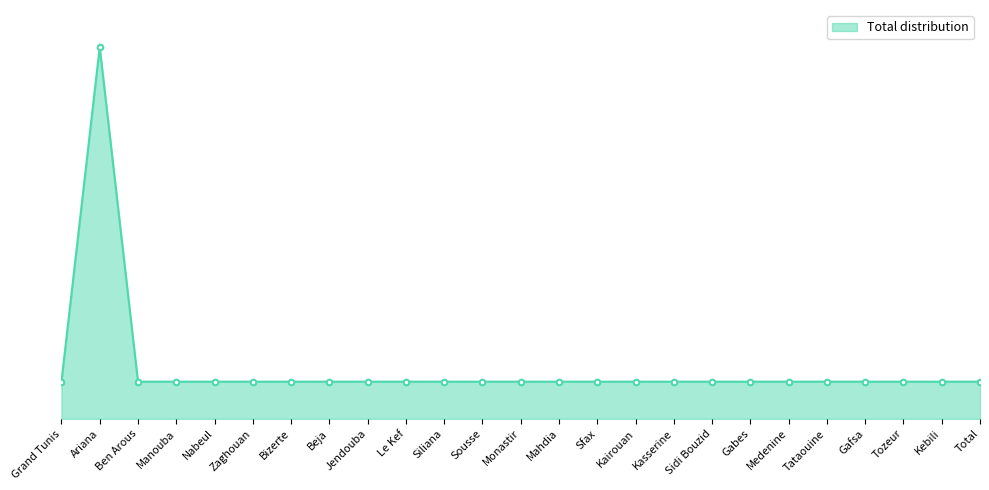

Is this an area chart (filled region under the line)?

Yes